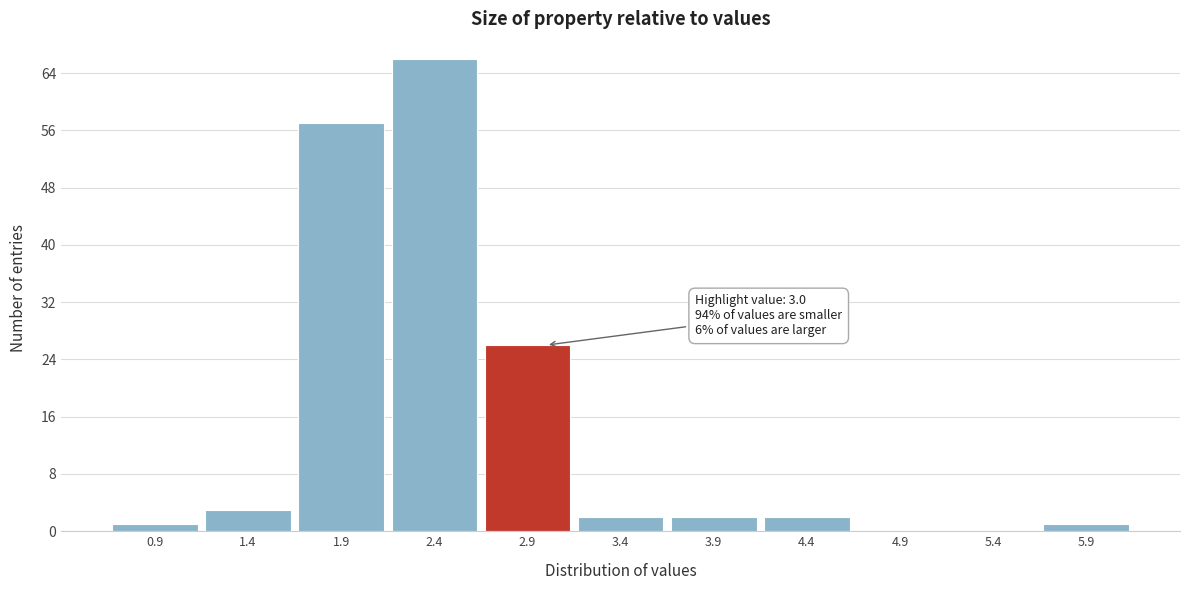

Which range on the x-axis has the tallest bar?

2.15 to 2.65